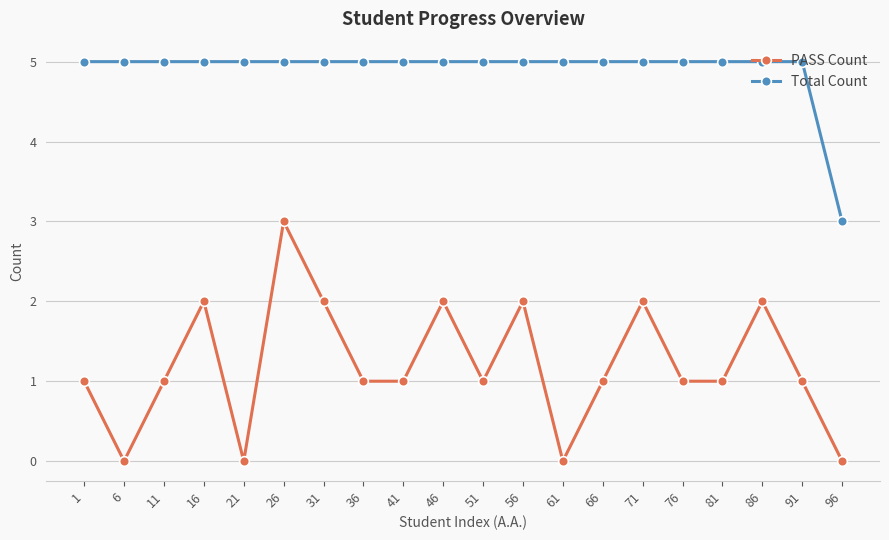

What is the value of the PASS Count point at the 3rd from the left?

1